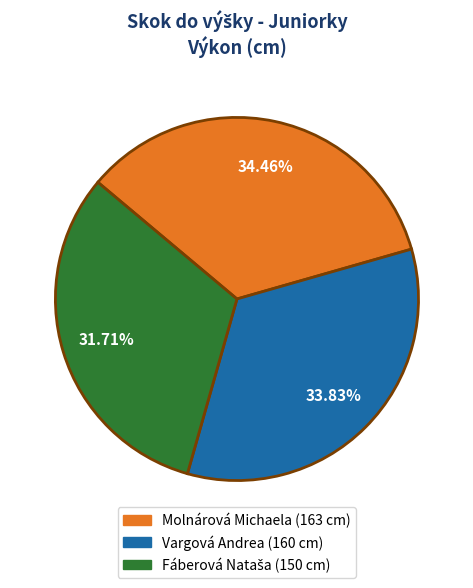

Which has a higher value, Molnárová Michaela or Vargová Andrea?

Molnárová Michaela